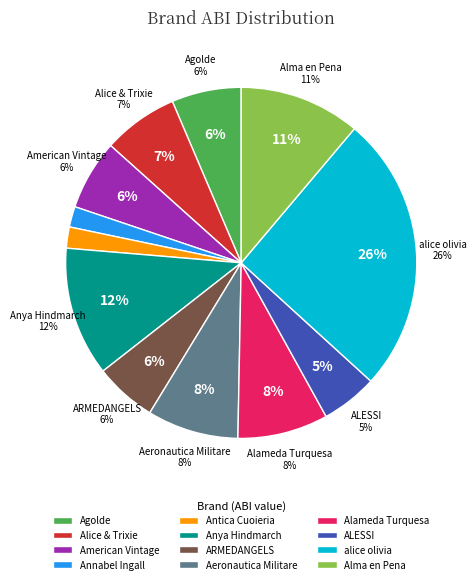

What percentage is the alice olivia slice, to the nearest percent?

26%